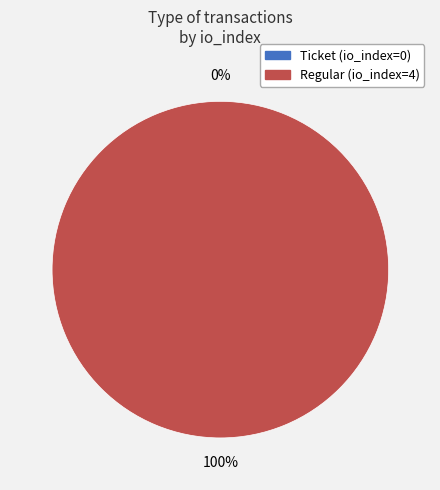

True or false: Ticket (io_index=0) accounts for 0% of the total.

True